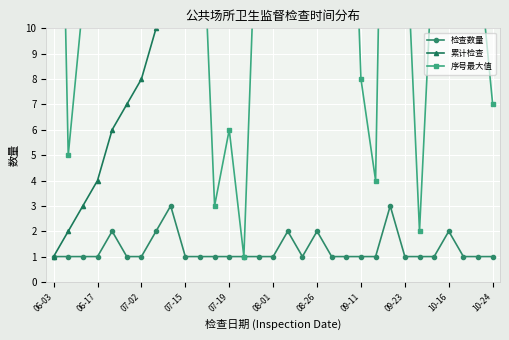

Reading left to right, transcribe all the data shown in this chart.

检查数量: 1	1	1	1	2	1	1	2	3	1	1	1	1	1	1	1	2	1	2	1	1	1	1	3	1	1	1	2	1	1	1
累计检查: 1	2	3	4	6	7	8	10	13	14	15	16	17	18	19	20	22	23	25	26	27	28	29	32	33	34	35	37	38	39	40
序号最大值: 33	5	11	32	28	35	22	37	30	40	17	3	6	1	17	21	34	39	38	20	24	8	4	36	15	2	14	31	26	13	7